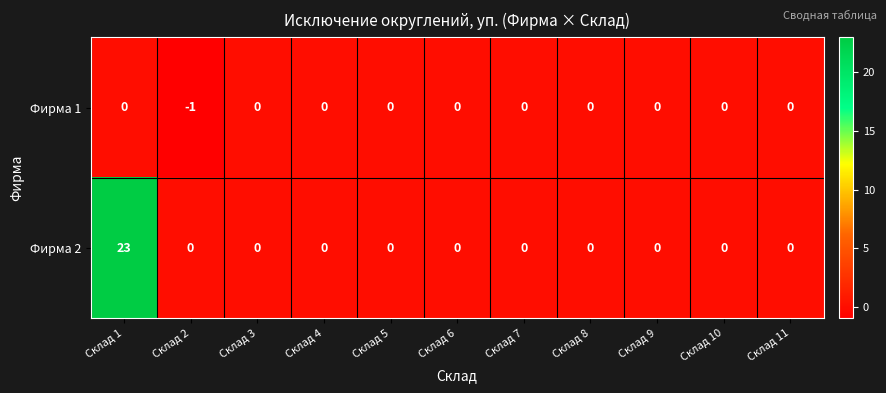

What is the difference between the maximum and minimum values in the Фирма 2 series?

23